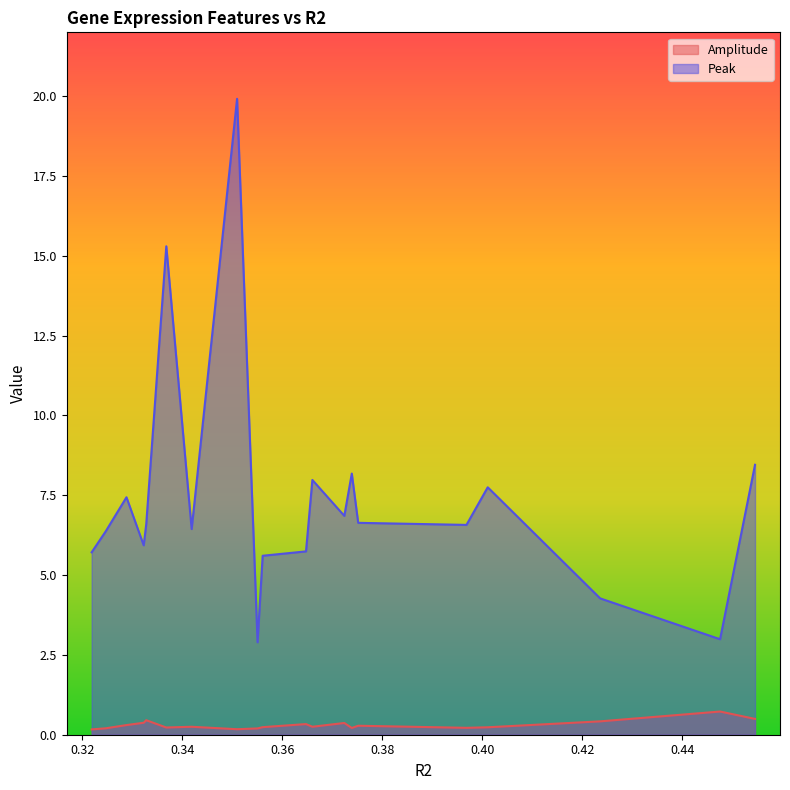

Count the Amplitude values in the range 0 to 1.

20